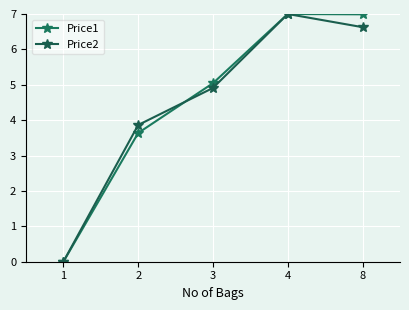

Rank the series at 8 from lowest to highest value.

Price2, Price1